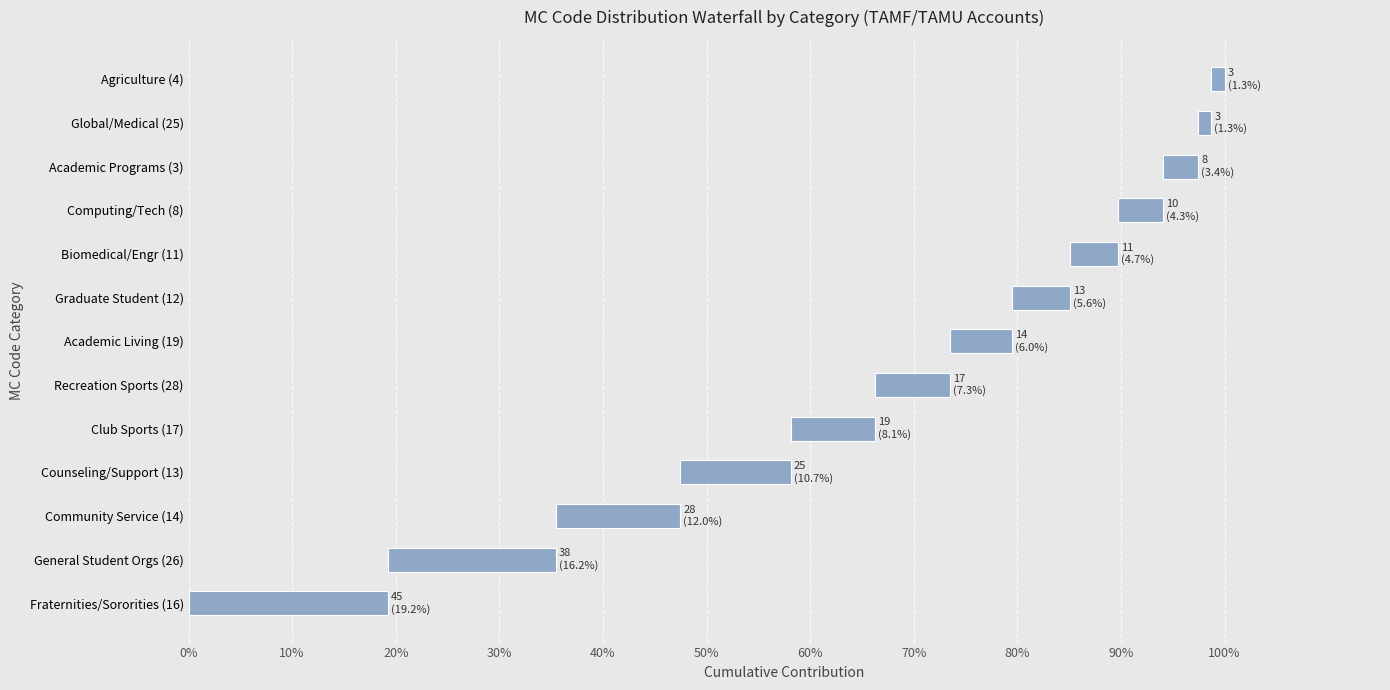

How many data points does each series have?

13